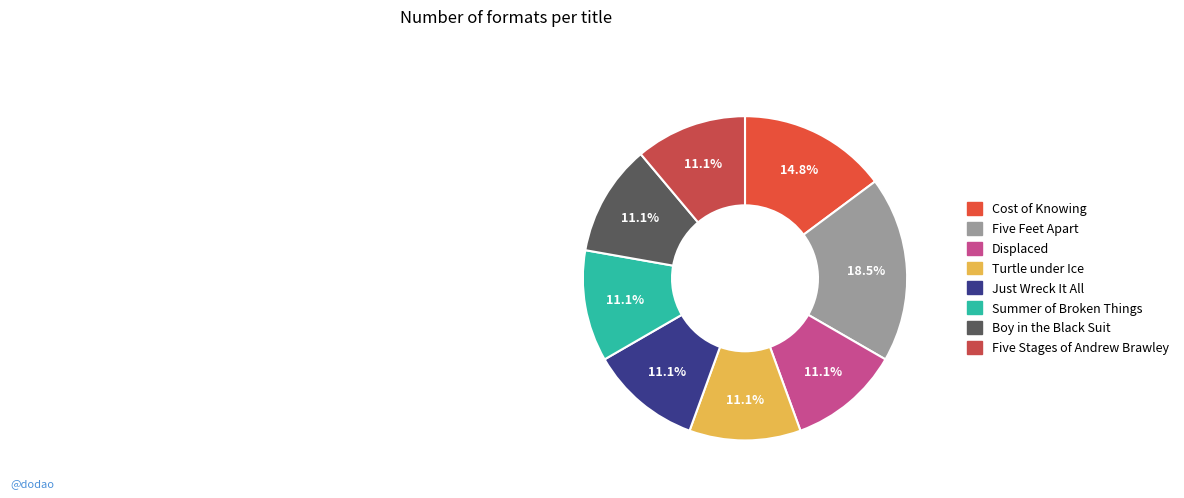

Does any single category account for the majority?

No